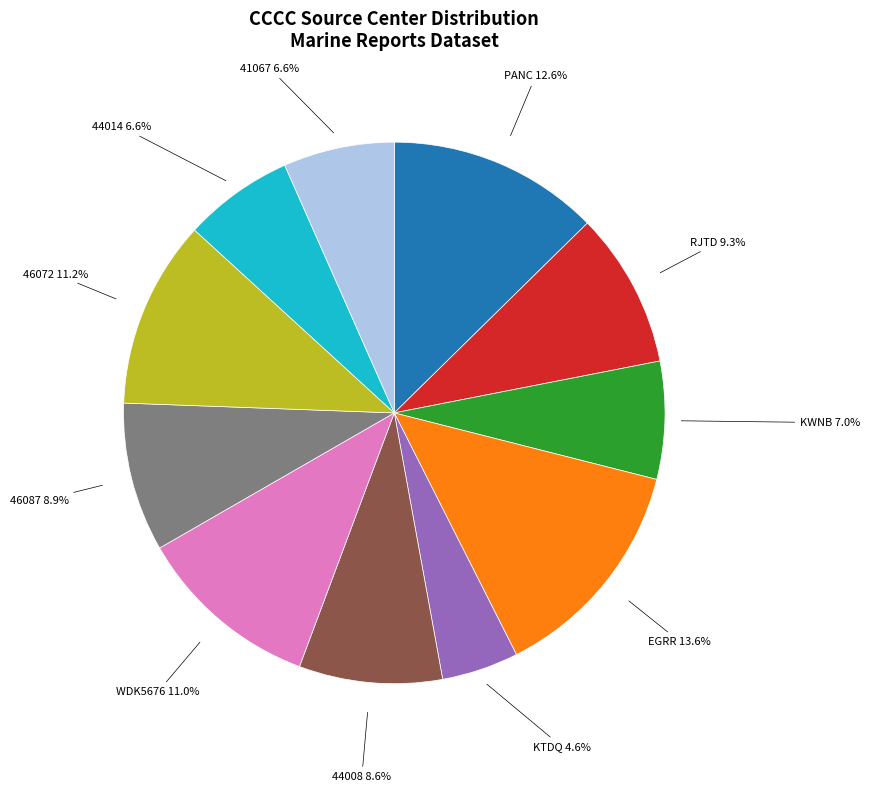

Which has a higher value, 44014 or 46087?

46087